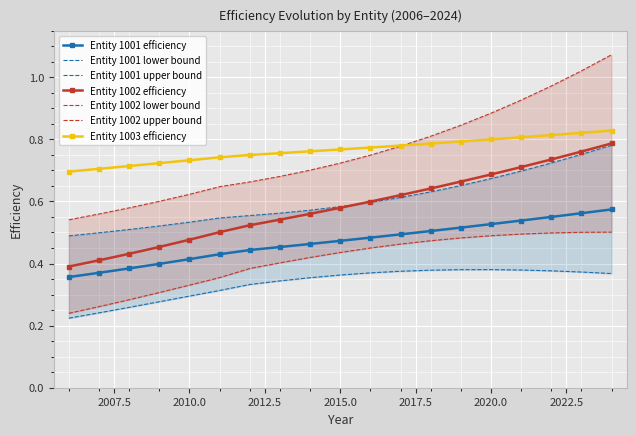

True or false: eff_1001 has a value of 0.2 at 2006.

False